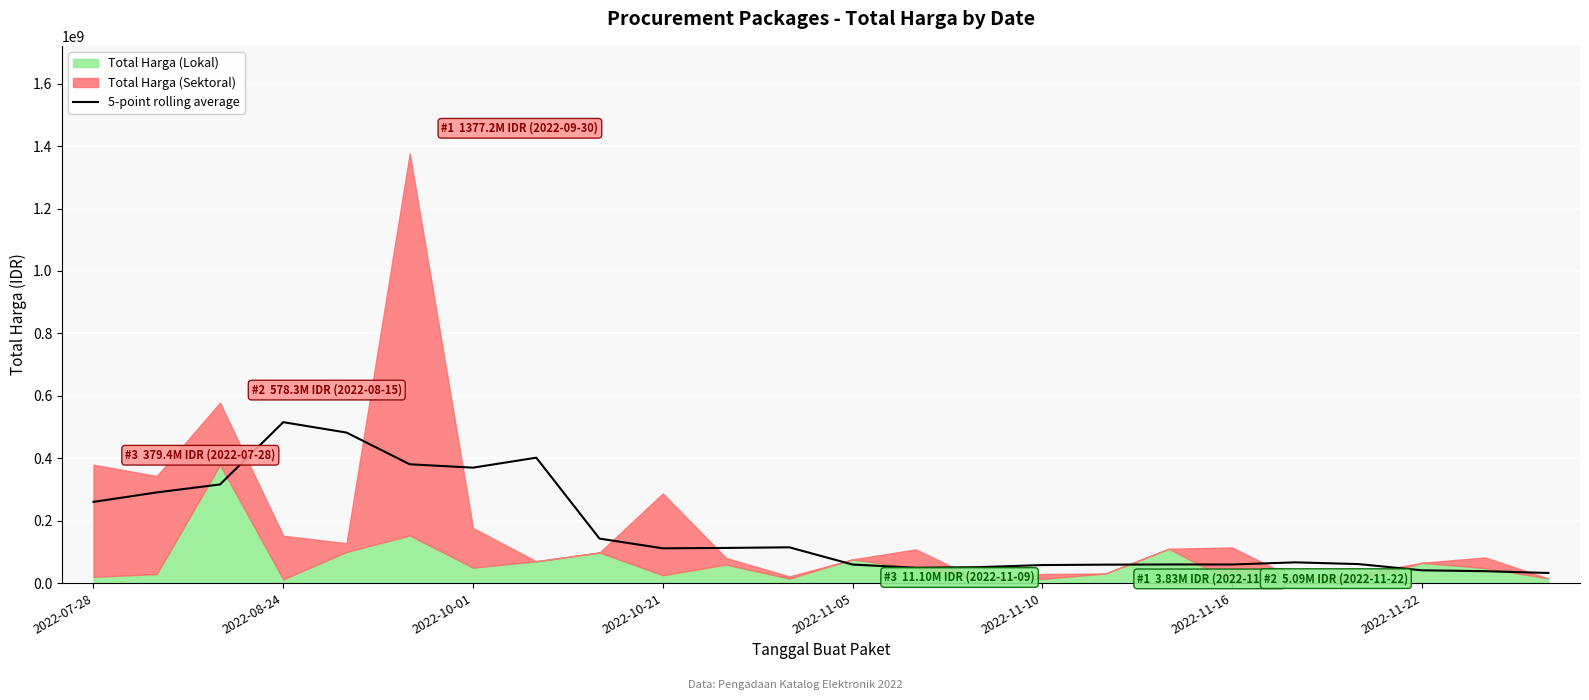

What is the sum of all values?

4132836318